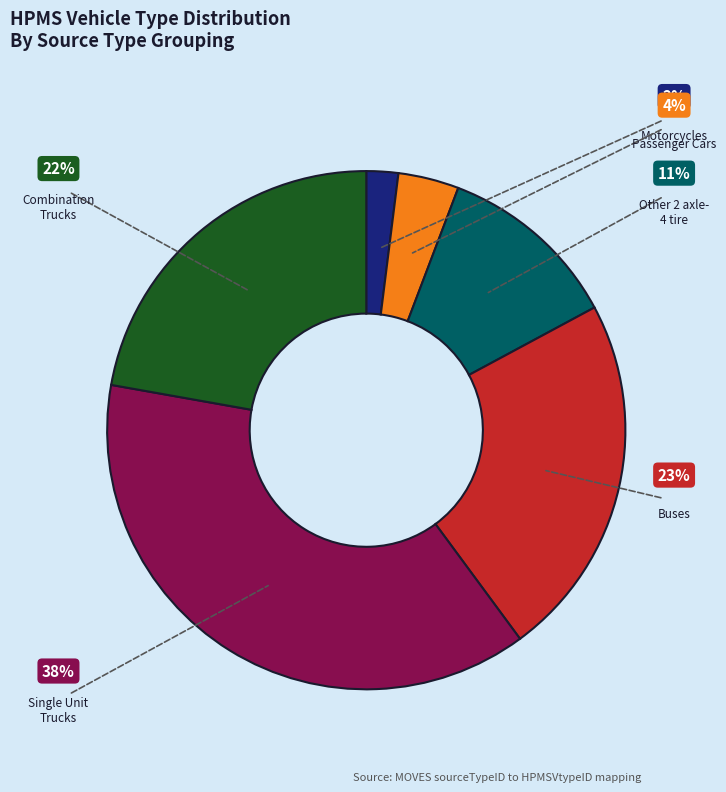

Do Buses and Combination Trucks together represent more than half of the pie?

No